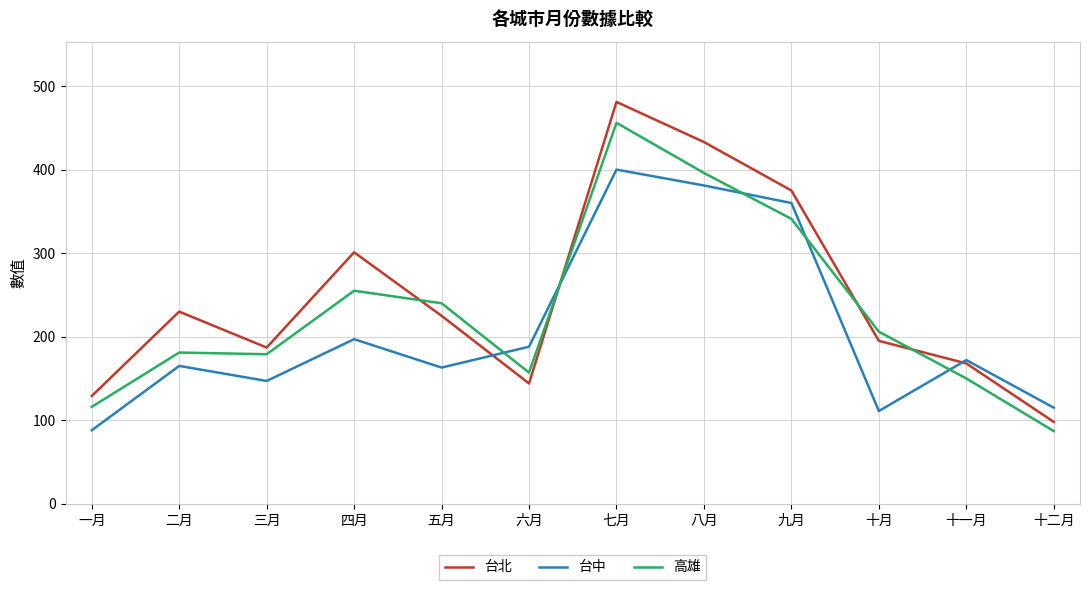

Which series has the largest total across all categories?

台北